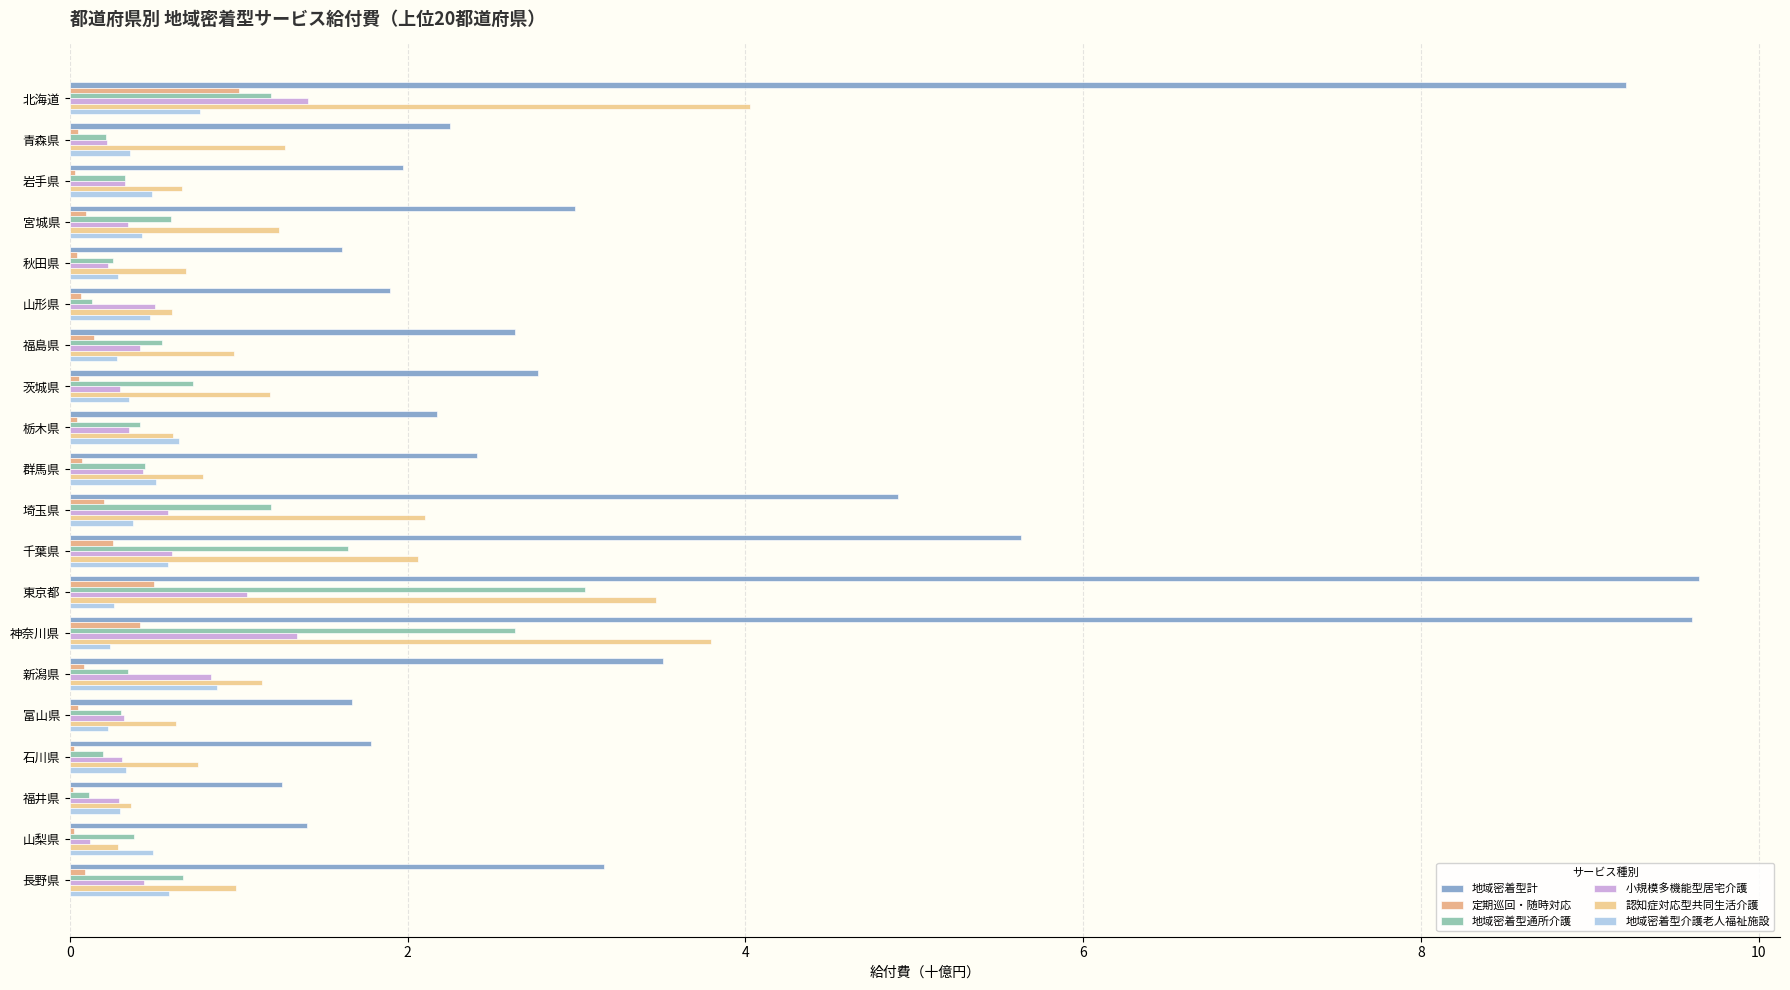

How many series are shown in this chart?

6